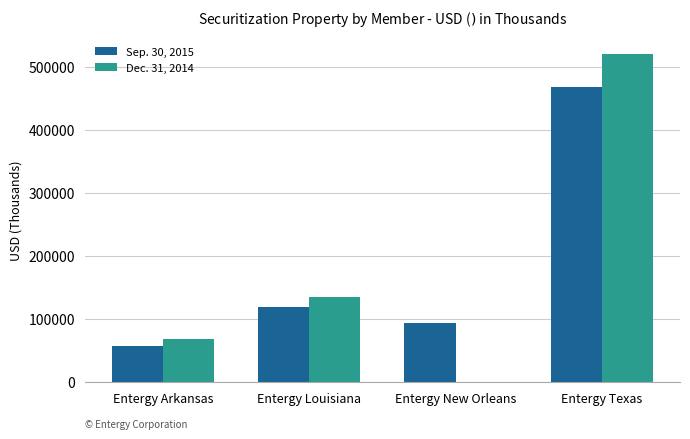

Is it true that Dec. 31, 2014 equals 97308 at Entergy Arkansas?

False